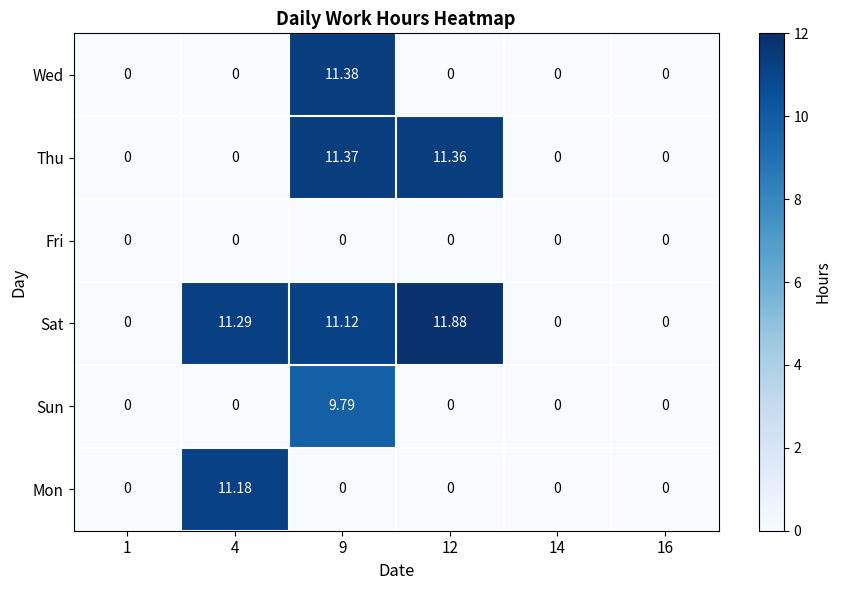

Between 4 and 14, which series saw the biggest shift?

Sat